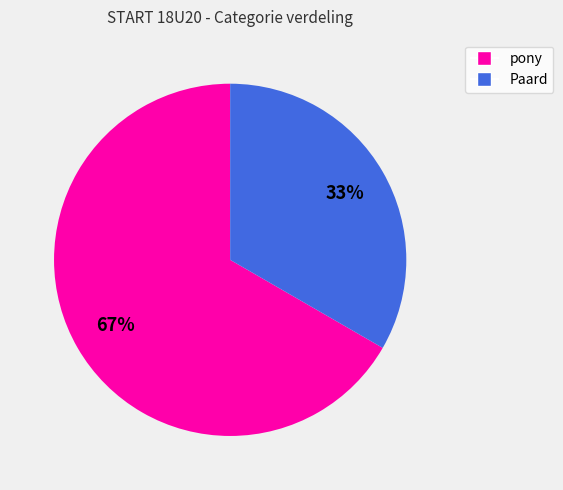

Approximately how many times larger is the value at pony compared to Paard?

2.0